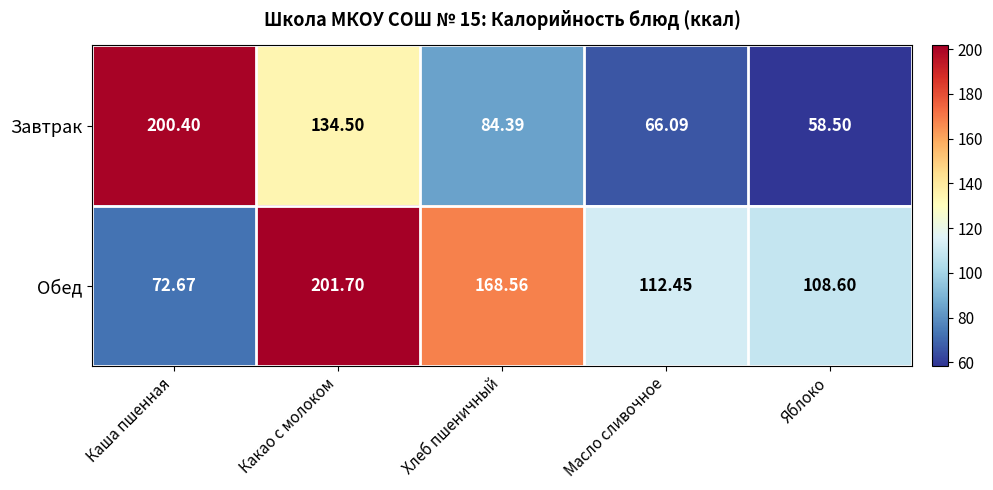

At Каша пшенная, list the series in order from smallest to largest.

Обед, Завтрак